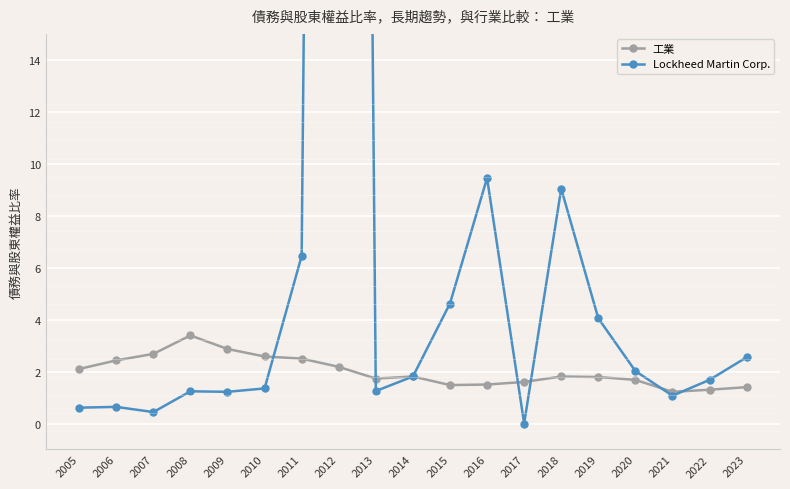

Reading left to right, list all the values displayed in this chart.

工業: 2005=2.1	2006=2.4	2007=2.7	2008=3.4	2009=2.9	2010=2.6	2011=2.5	2012=2.2	2013=1.7	2014=1.8	2015=1.5	2016=1.5	2017=1.6	2018=1.8	2019=1.8	2020=1.7	2021=1.2	2022=1.3	2023=1.4
Lockheed Martin Corp.: 2005=0.6	2006=0.6	2007=0.4	2008=1.2	2009=1.2	2010=1.4	2011=6.5	2012=157.9	2013=1.2	2014=1.8	2015=4.6	2016=9.4	2017=0.0	2018=9.0	2019=4.0	2020=2.0	2021=1.1	2022=1.7	2023=2.5